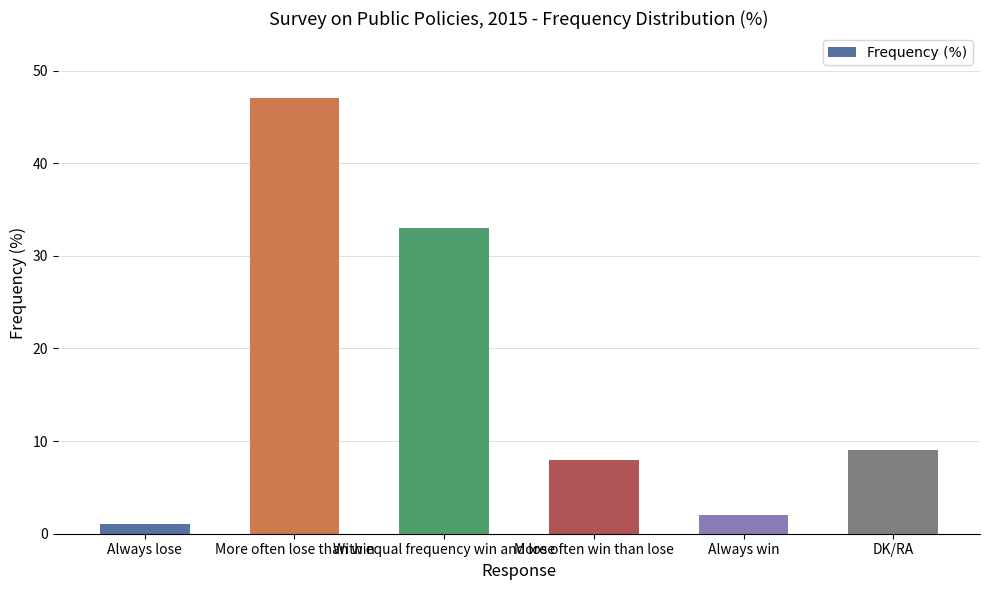

Which label corresponds to the smallest value in the chart?

Always lose